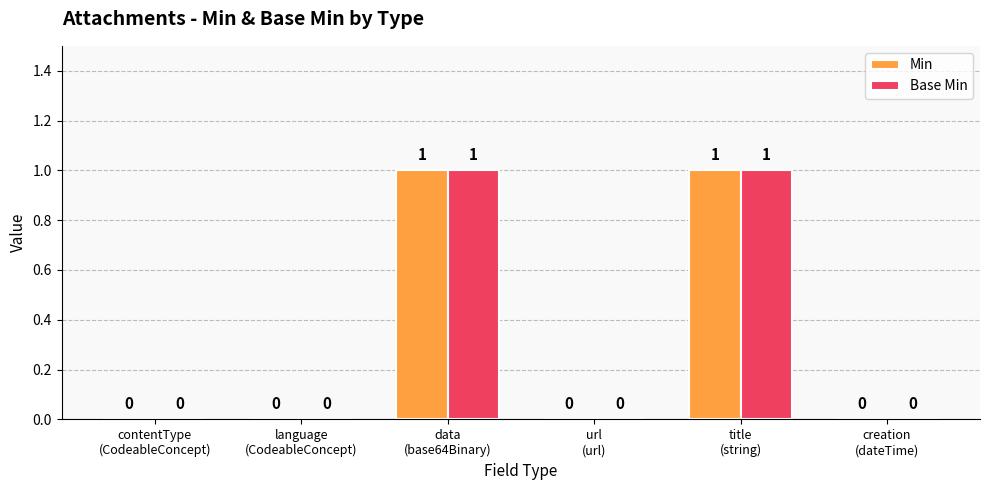

What is the sum of the Min values at title
(string) and data
(base64Binary)?

2